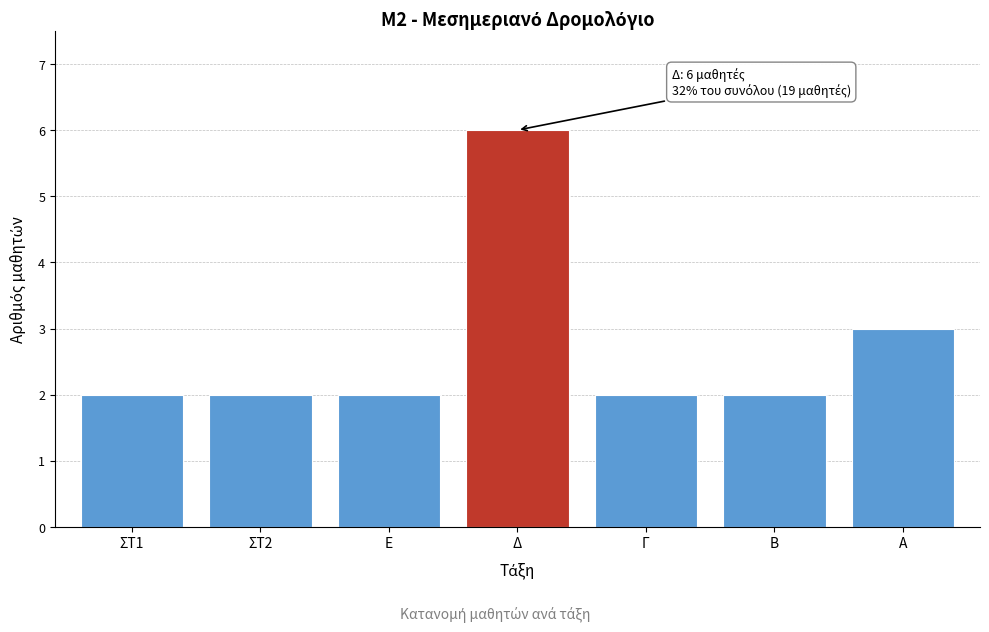

Reading right to left, extract all data points from this chart.

Α=3	Β=2	Γ=2	Δ=6	Ε=2	ΣΤ2=2	ΣΤ1=2